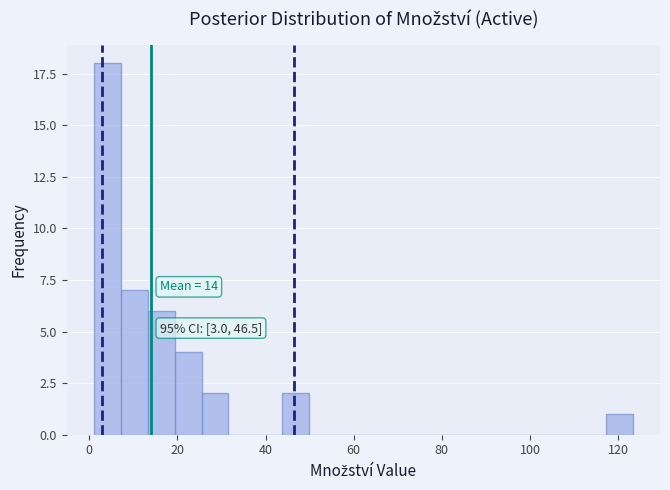

Around what value on the x-axis is the tallest bar? Give the approximate position of its centre, as read against the axis.

4